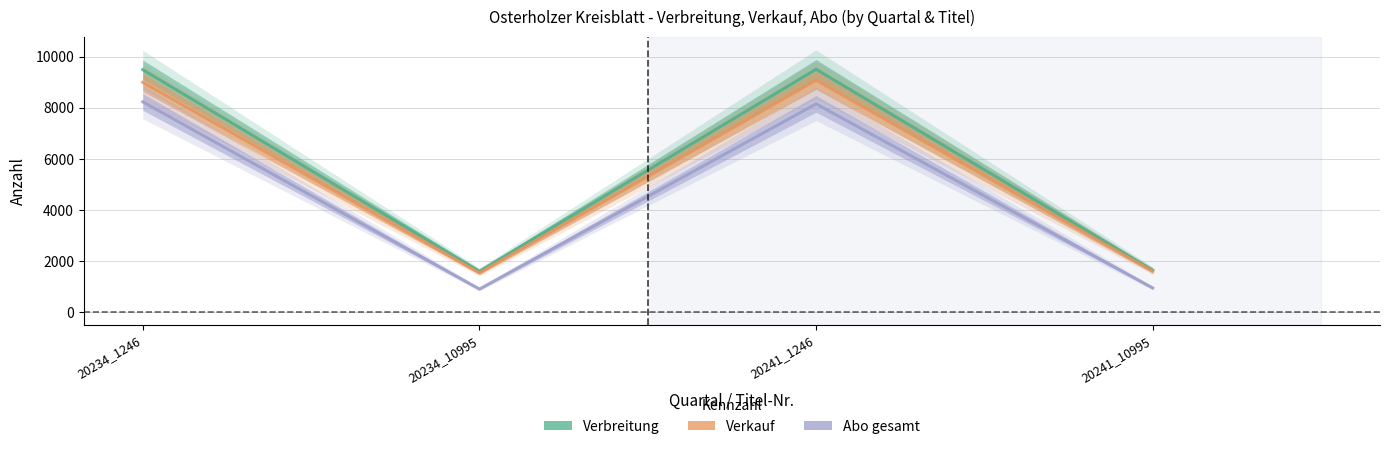

At which category does the chart reach its minimum across all series?

20234_10995